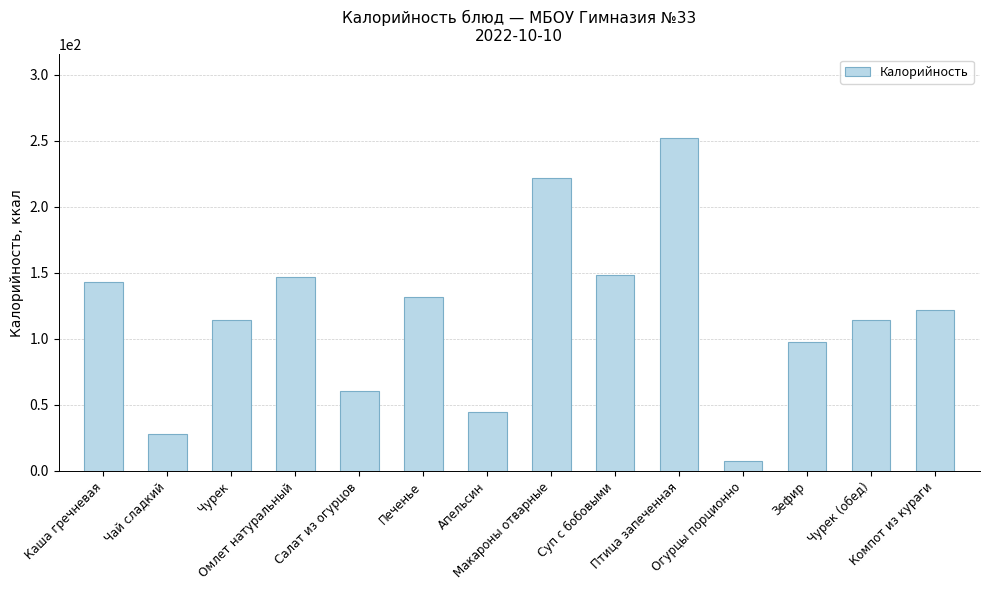

What is the ratio of the value at Апельсин to the value at Омлет натуральный?

0.3